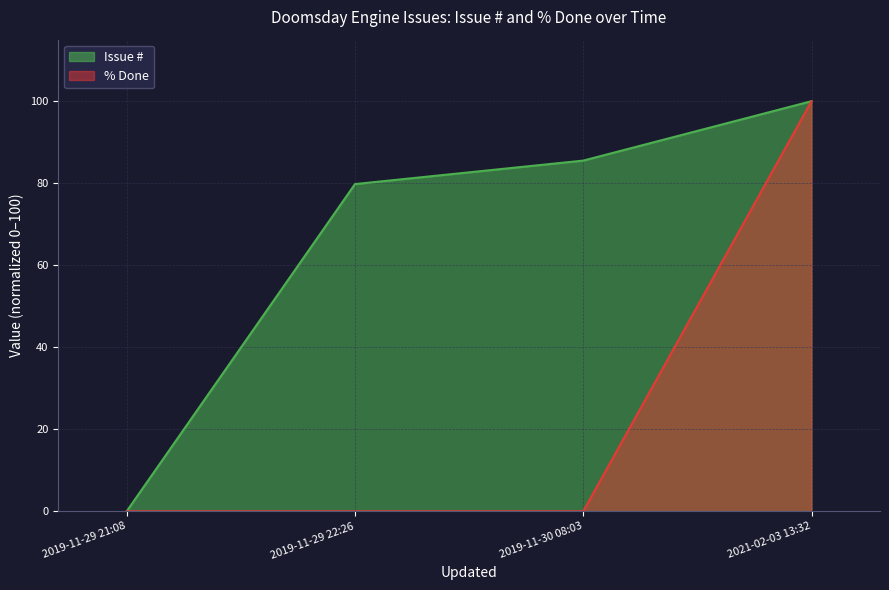

True or false: Issue # and % Done cross at least once.

False